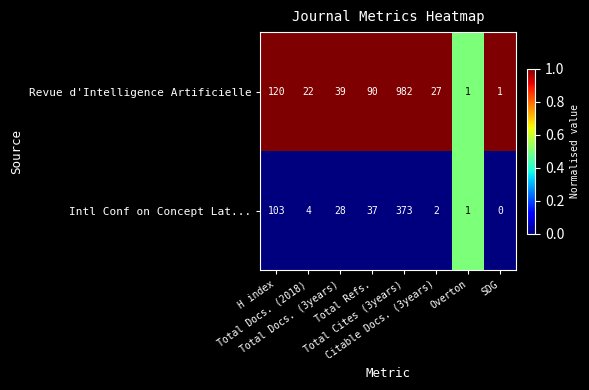

What is the spread (max minus min) of values at Citable Docs. (3years)?

25